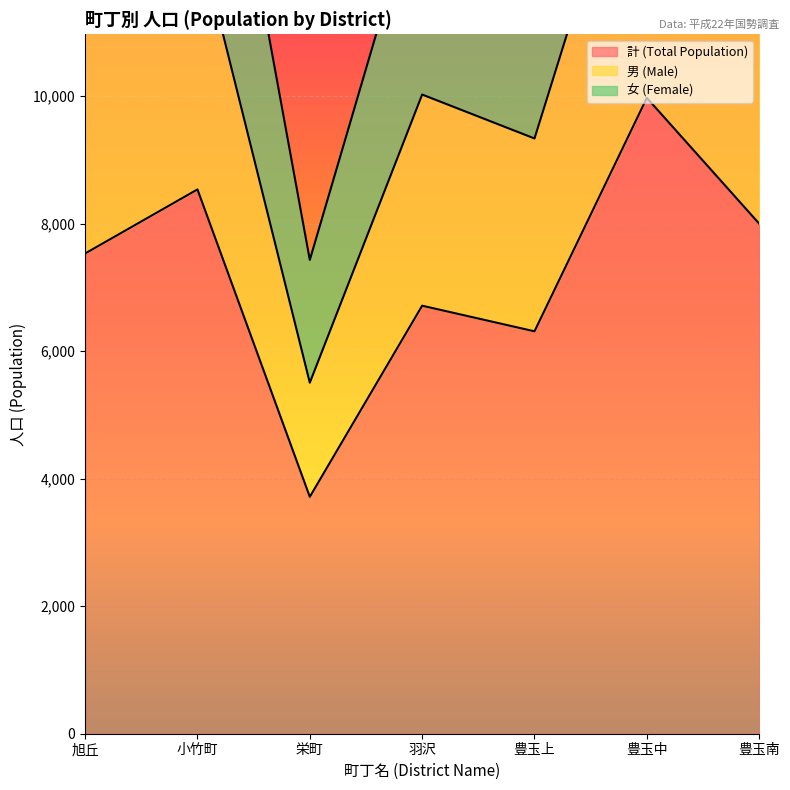

Where is 計 (Total Population) nearest to the value 6845?

羽沢